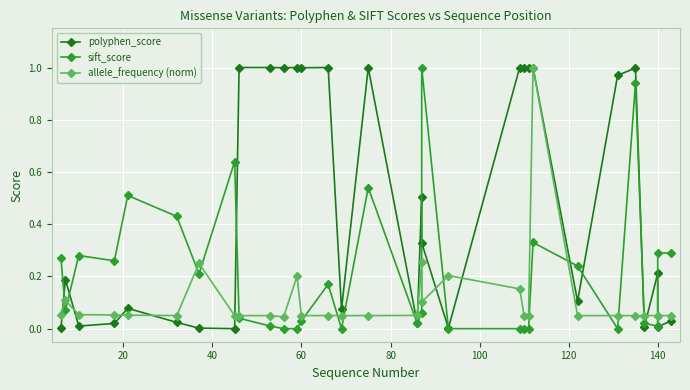

List the series in order of their peak value, highest first.

polyphen_score, sift_score, allele_frequency (norm)